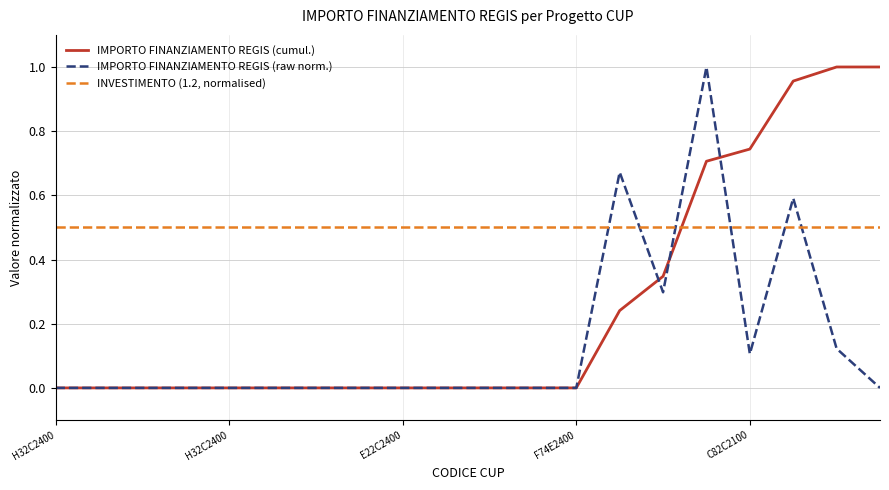

Which series has the largest total across all categories?

INVESTIMENTO (1.2, normalised)